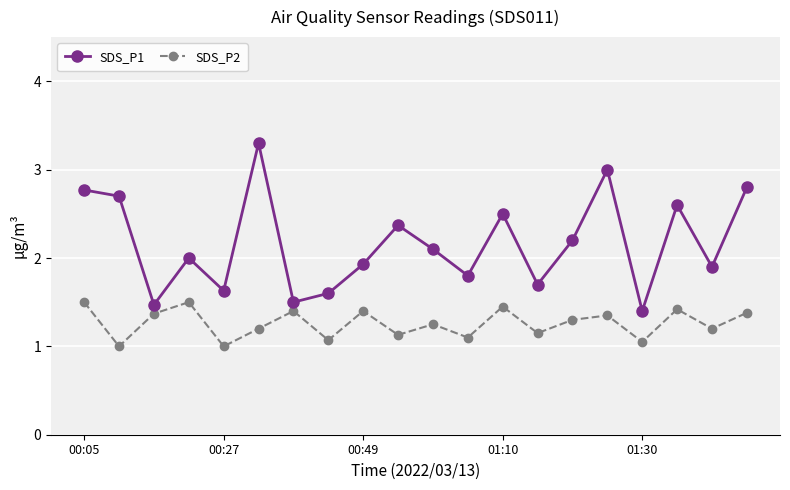

What are all the series names shown in the legend?

SDS_P1, SDS_P2